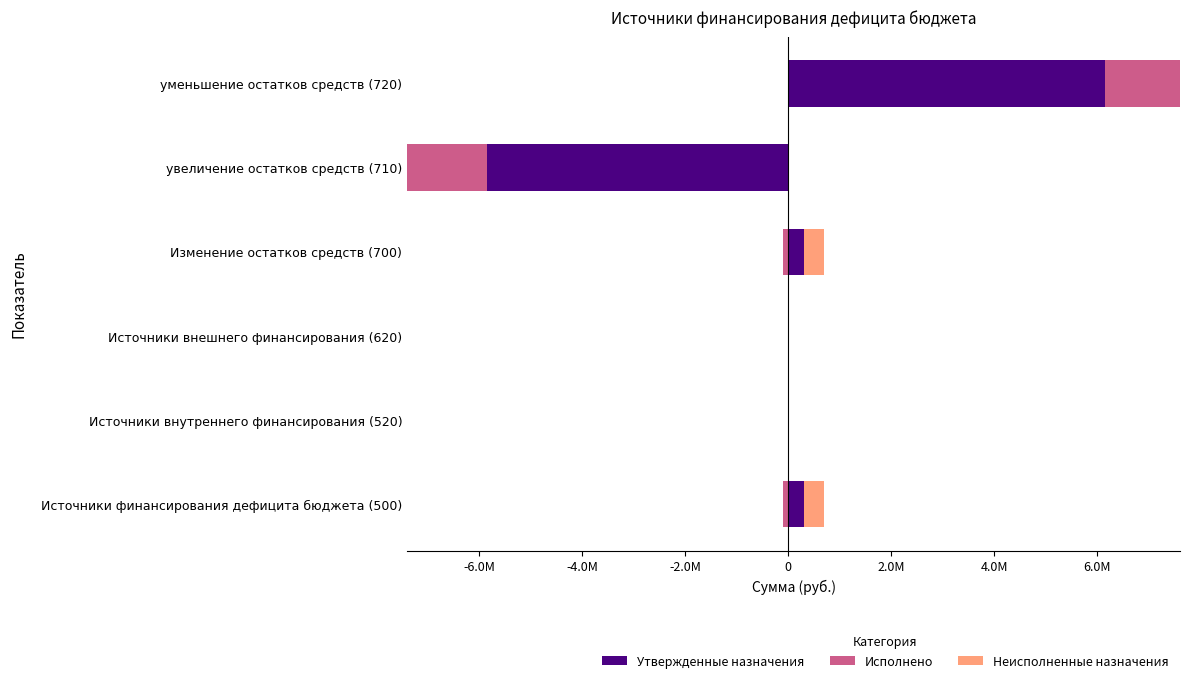

Is it true that Утвержденные назначения equals 432767.7 at Источники финансирования дефицита бюджета (500)?

False